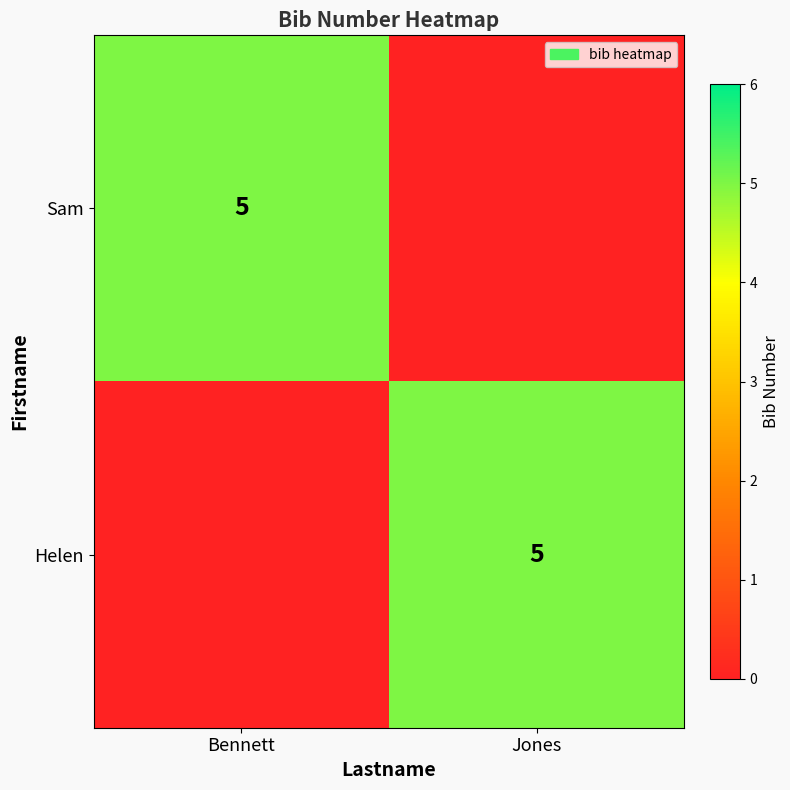

How many data points does each series have?

2